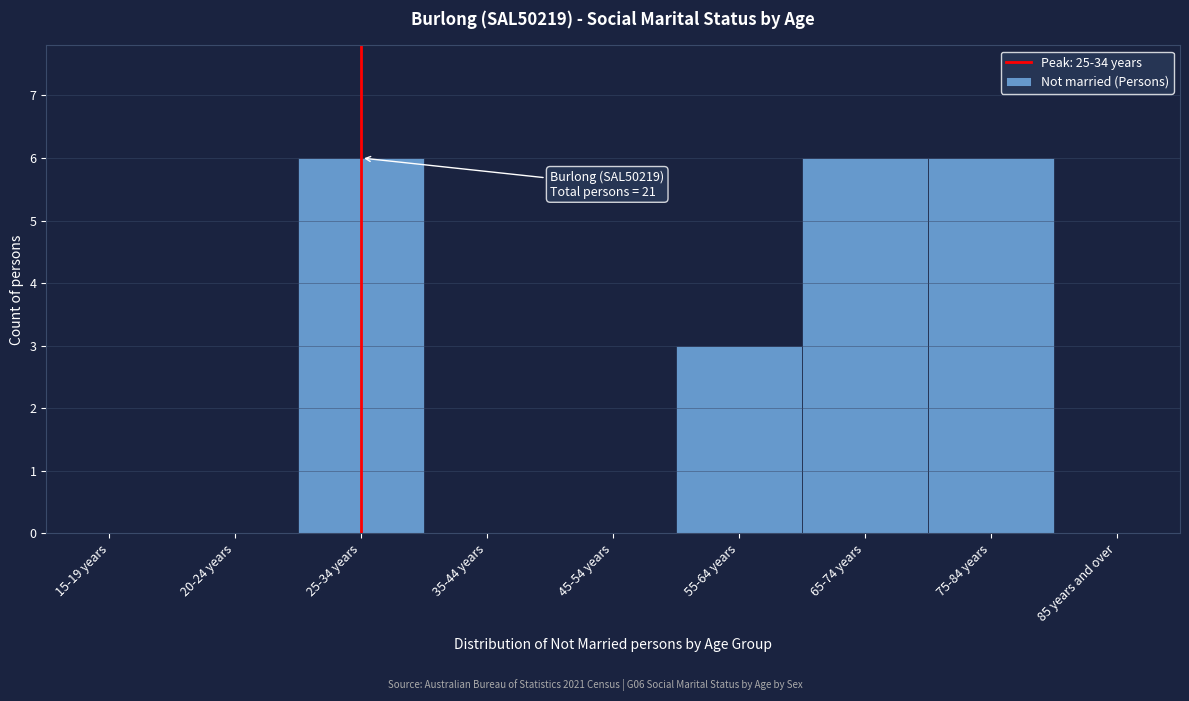

Reading right to left, what are all the values shown in this chart?

85 years and over=0	75-84 years=6	65-74 years=6	55-64 years=3	45-54 years=0	35-44 years=0	25-34 years=6	20-24 years=0	15-19 years=0